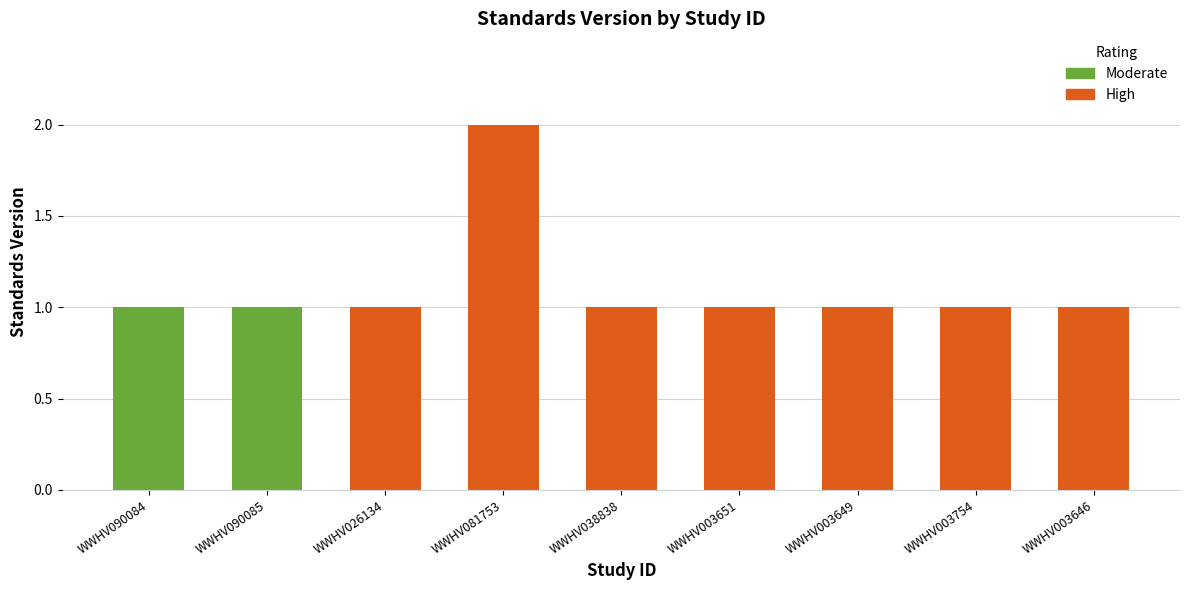

Approximately how many times larger is the value at WWHV003646 compared to WWHV003649?

1.0